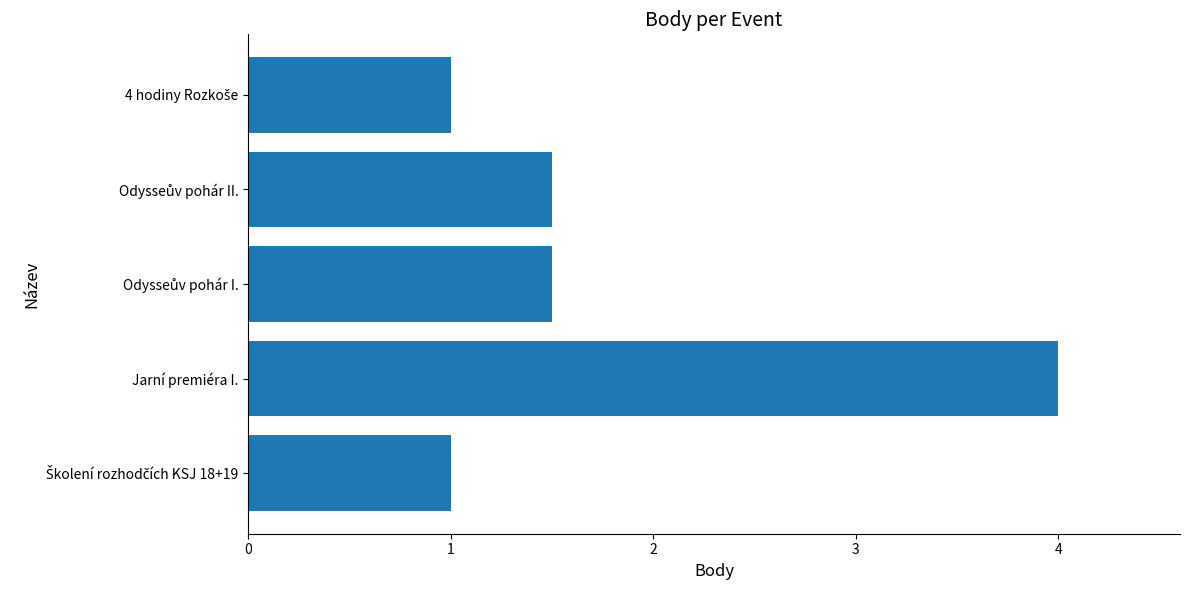

Does the chart contain any negative values?

No